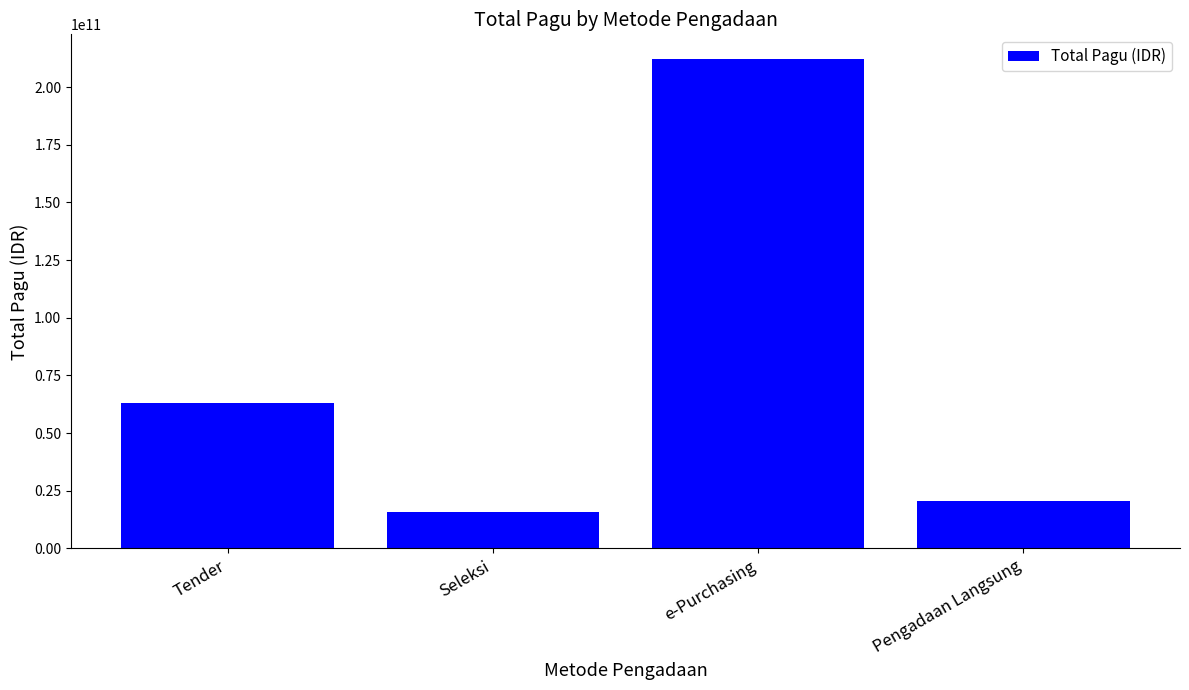

What is the sum of all values?

311412453150